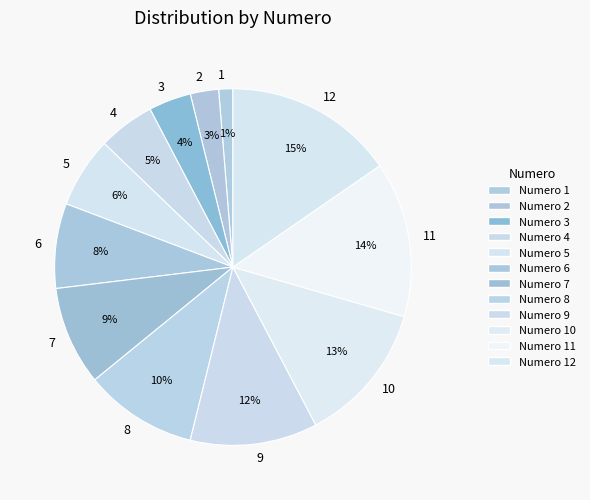

To the nearest percent, what is the average slice percentage?

8%